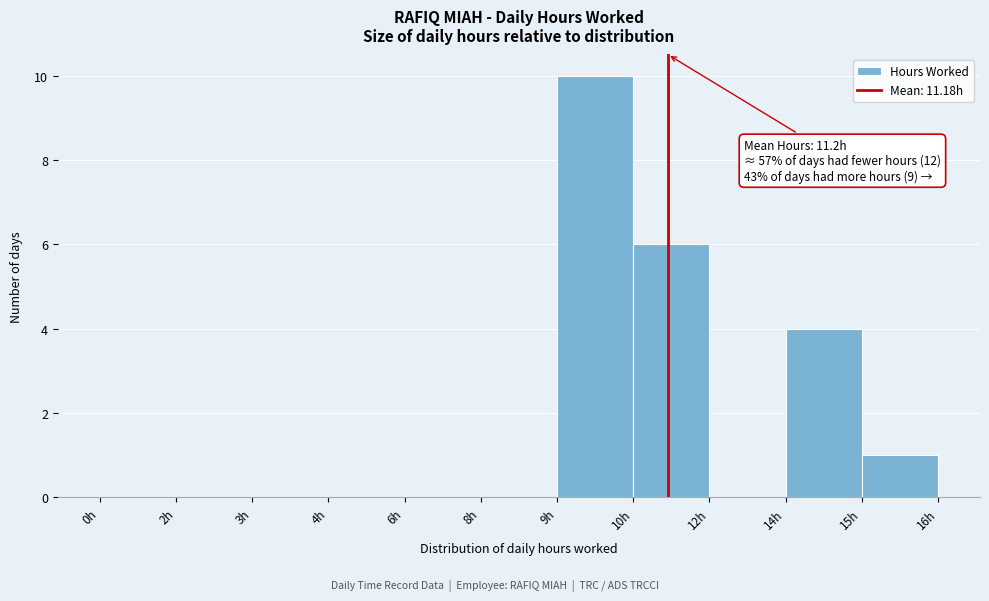

Reading right to left, transcribe all the data shown in this chart.

15h=1	14h=4	12h=0	10h=6	9h=10	8h=0	6h=0	4h=0	3h=0	2h=0	0h=0